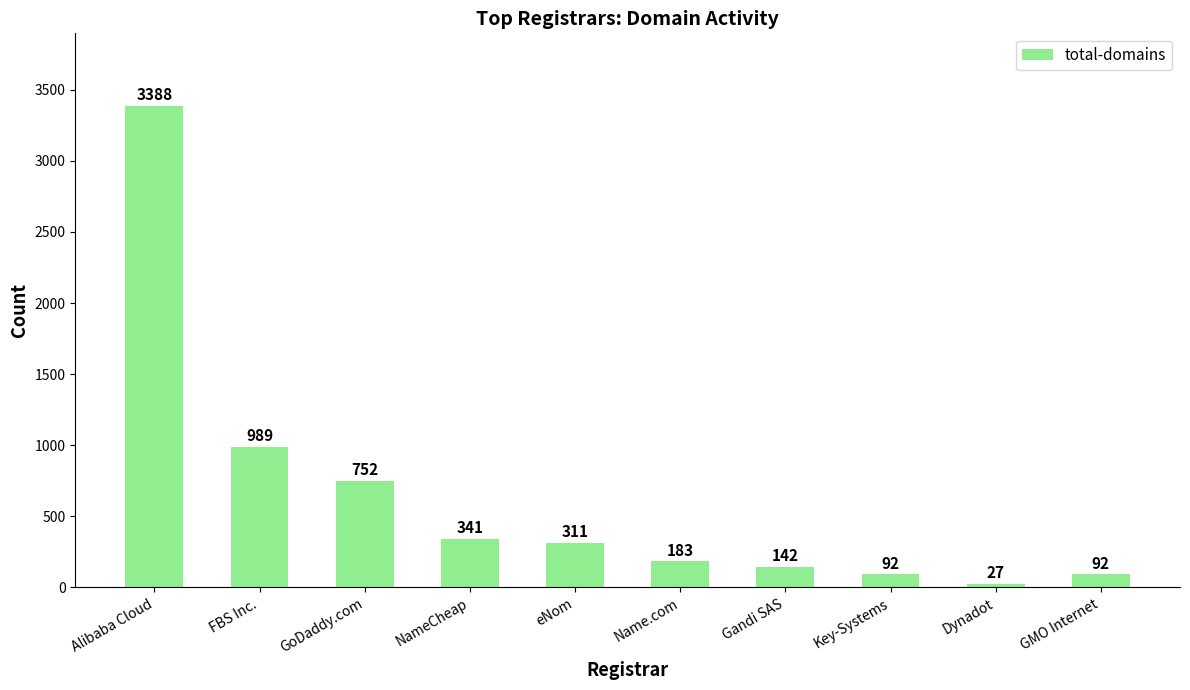

Which has a higher value, GoDaddy.com or Name.com?

GoDaddy.com